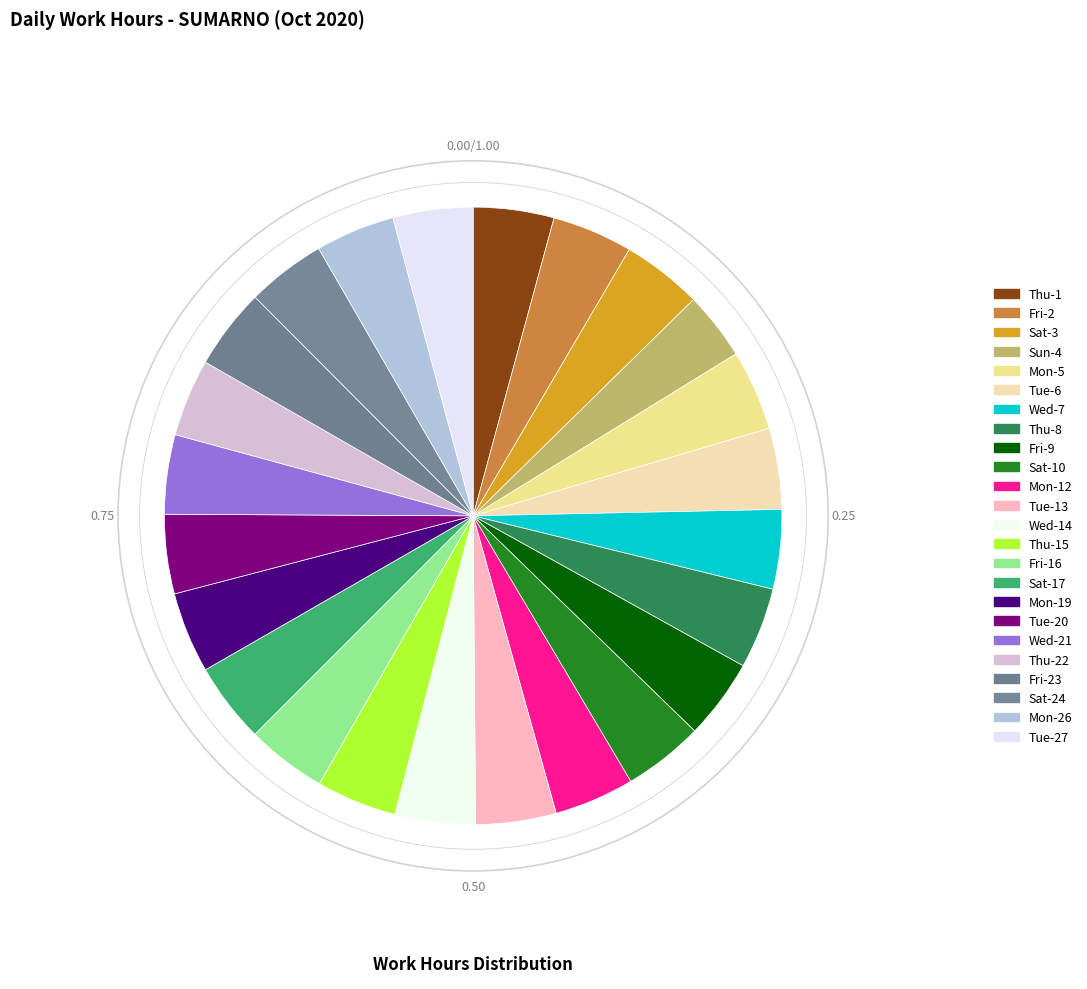

To the nearest percent, what is the difference between the largest and smallest slice percentages?

1%